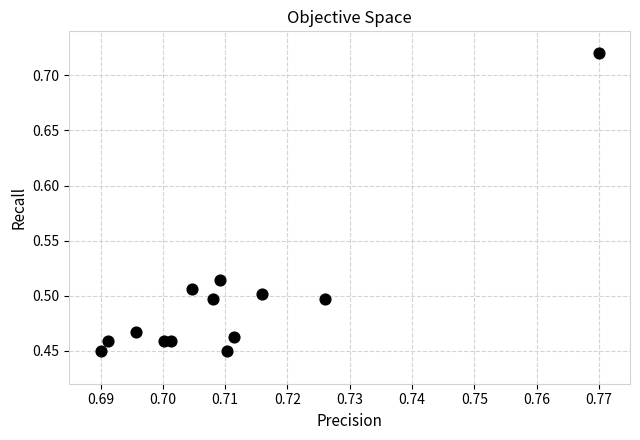

What is the range of Y values (max minus min)?

0.3